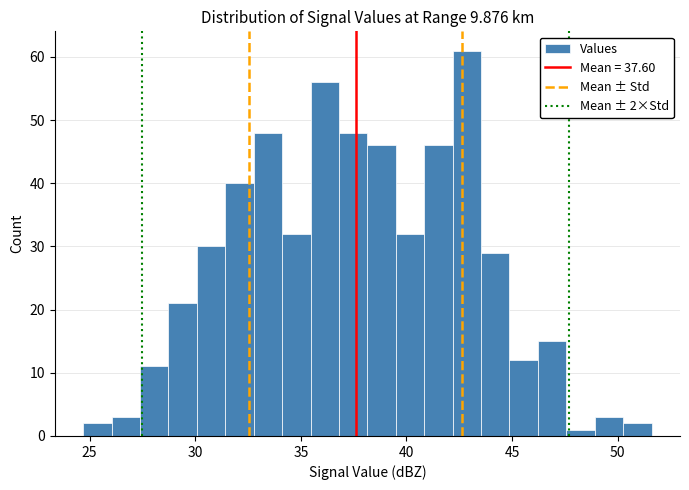

Around what value on the x-axis is the tallest bar? Give the approximate position of its centre, as read against the axis.

43.0